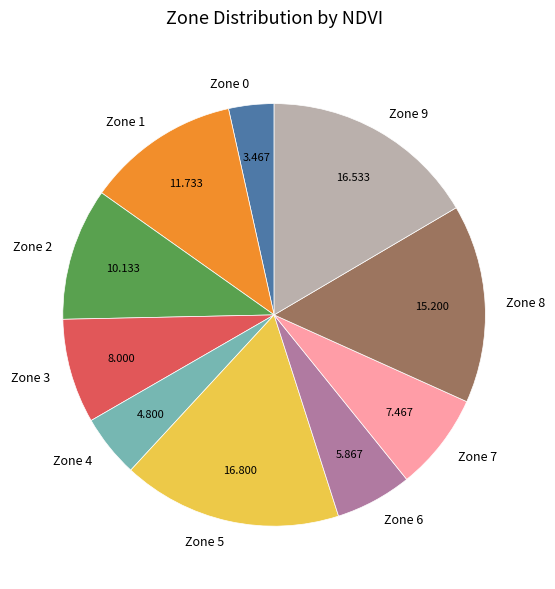

How many slices are in this pie chart?

10